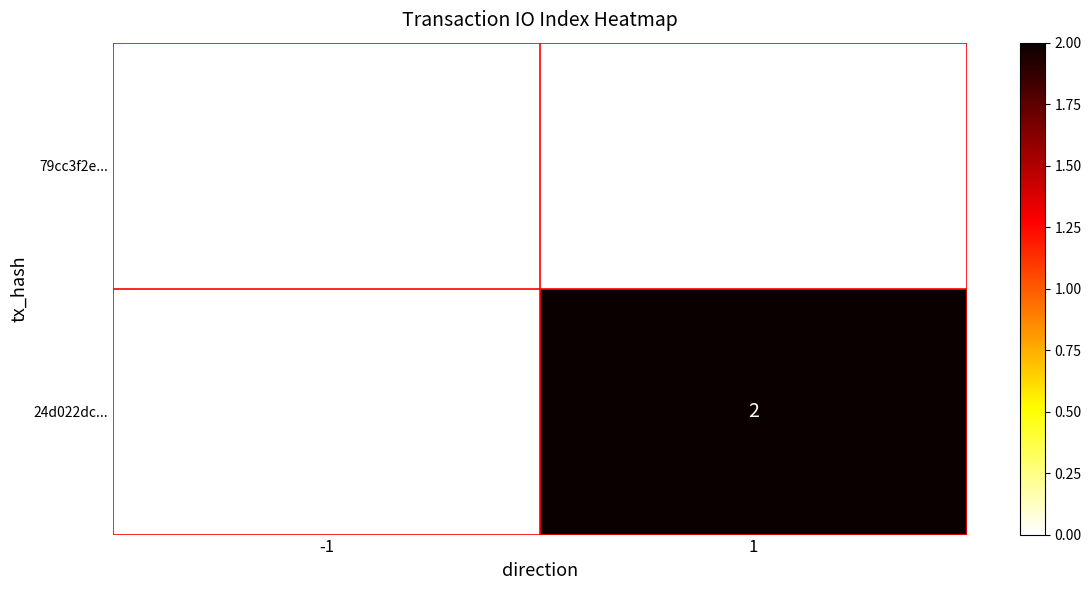

Reading right to left, transcribe all the data shown in this chart.

79cc3f2e...: 0	0
24d022dc...: 2	0